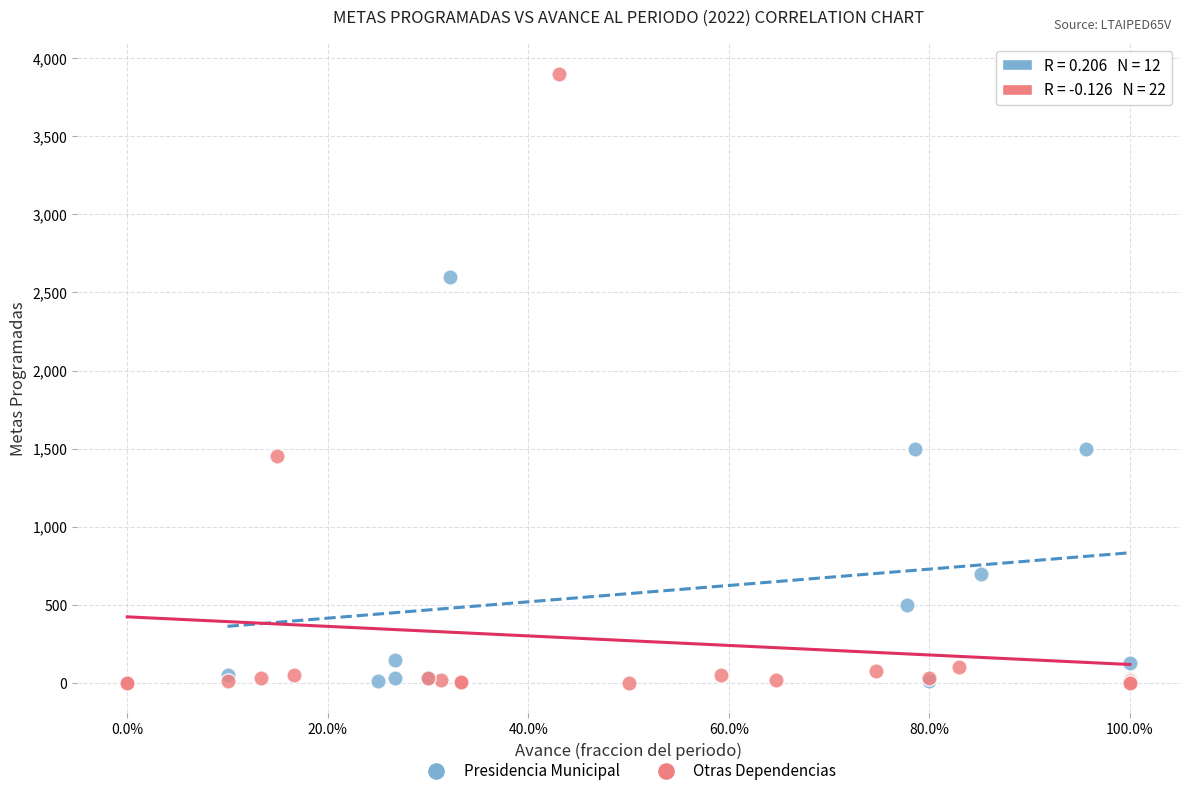

Which series reaches the maximum Y coordinate?

Otras Dependencias